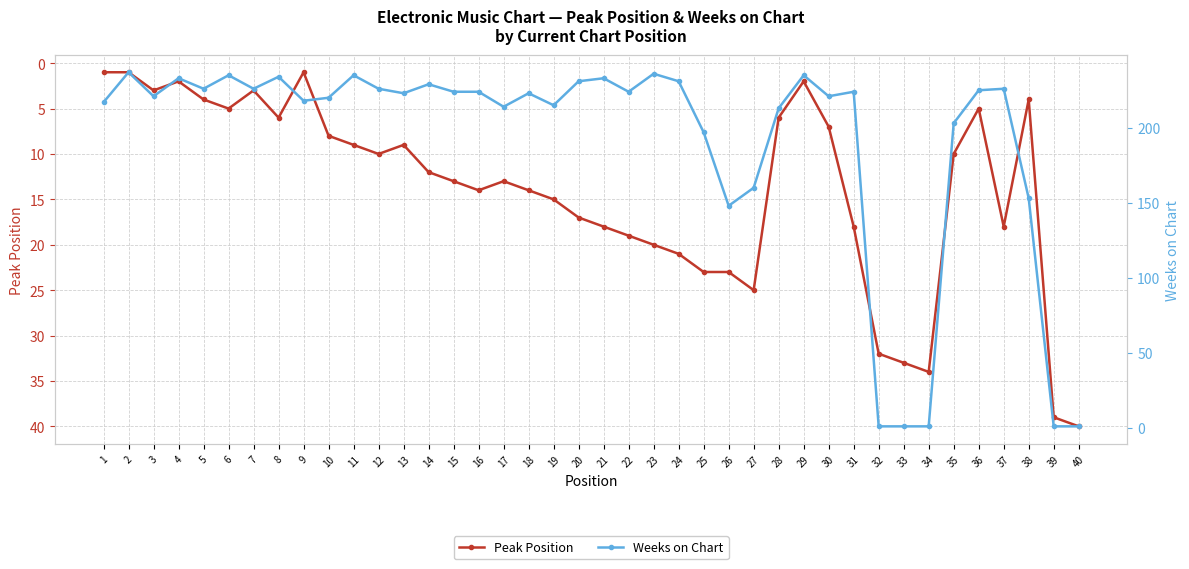

How many lines are shown in the chart?

2